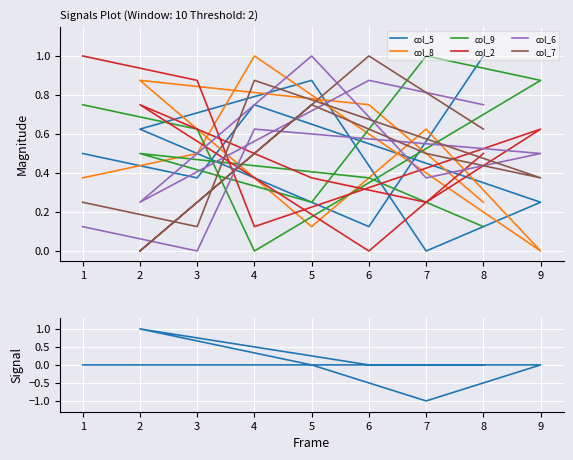

Reading left to right, what are all the values shown in this chart?

col_5: 1=0.5	3=0.4	4=0.8	9=0.2	7=0.0	5=0.9	2=0.6	6=0.1	8=1.0
col_8: 1=0.4	3=0.5	4=1.0	9=0.0	7=0.6	5=0.1	2=0.9	6=0.8	8=0.2
col_9: 1=0.8	3=0.6	4=0.0	9=0.9	7=1.0	5=0.2	2=0.5	6=0.4	8=0.1
col_2: 1=1.0	3=0.9	4=0.1	9=0.6	7=0.2	5=0.4	2=0.8	6=0.0	8=0.5
col_6: 1=0.1	3=0.0	4=0.6	9=0.5	7=0.4	5=1.0	2=0.2	6=0.9	8=0.8
col_7: 1=0.2	3=0.1	4=0.9	9=0.4	7=0.5	5=0.8	2=0.0	6=1.0	8=0.6